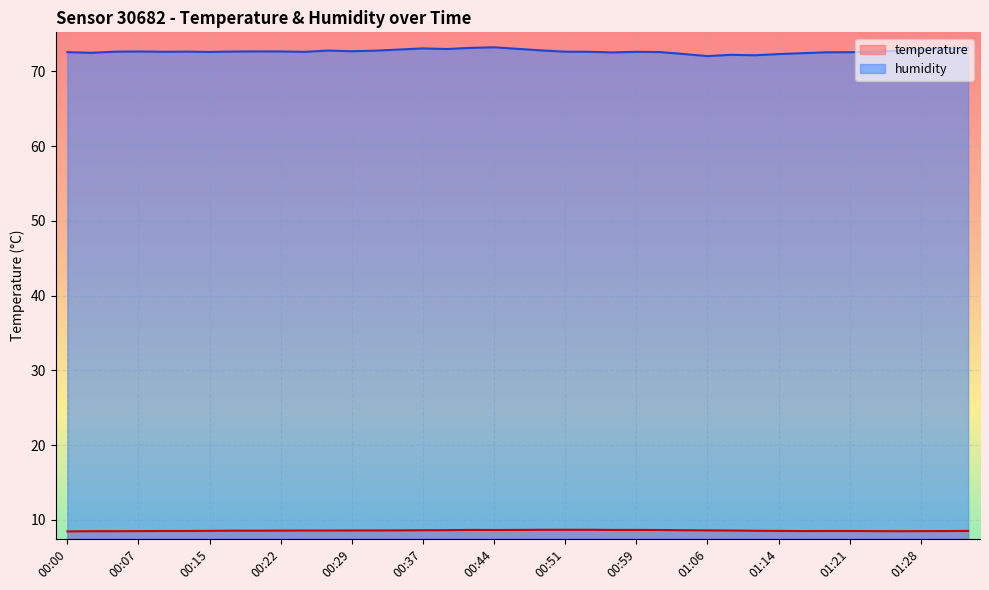

What is the total value across all series at 00:54?

81.3